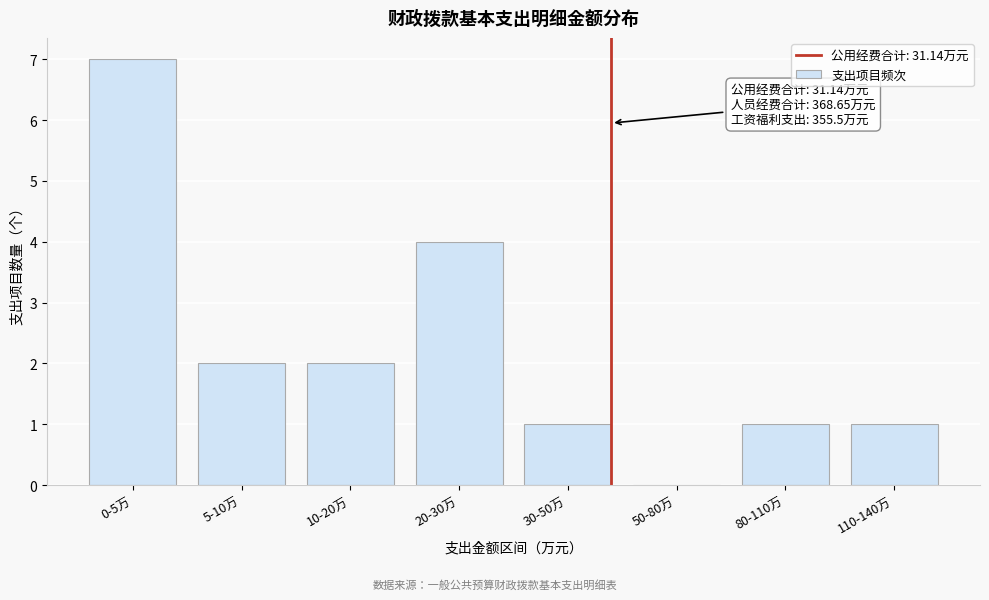

Reading left to right, list all the values displayed in this chart.

0-5万=7	5-10万=2	10-20万=2	20-30万=4	30-50万=1	50-80万=0	80-110万=1	110-140万=1